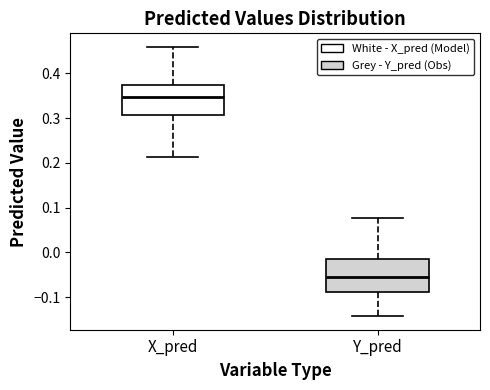

Where does the lower whisker of the box for X_pred end on the y-axis? The values are not printed on the chart, so give them approximately, as read against the axis.

0.21